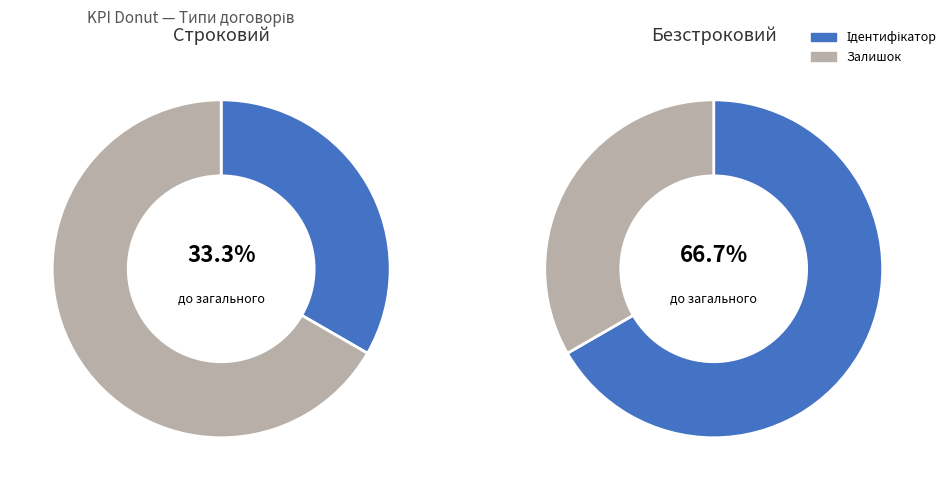

What percentage is the Строковий slice, to the nearest percent?

33%